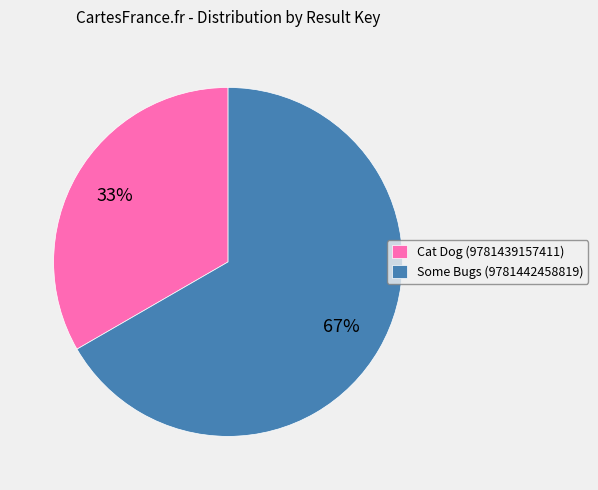

What is the majority slice?

Some Bugs (9781442458819)